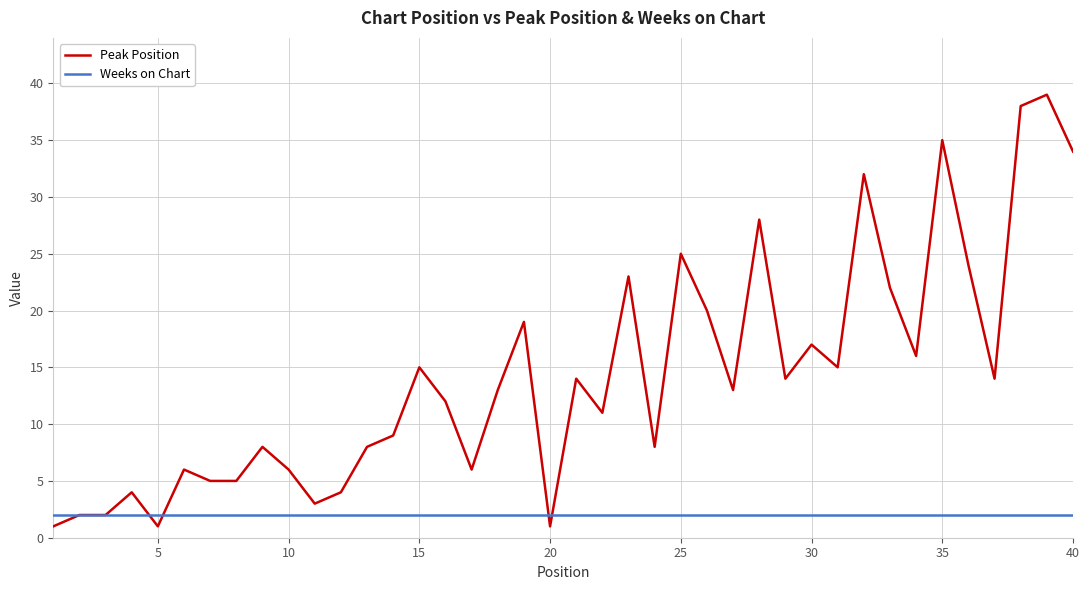

Which series has the largest total across all categories?

Peak Position